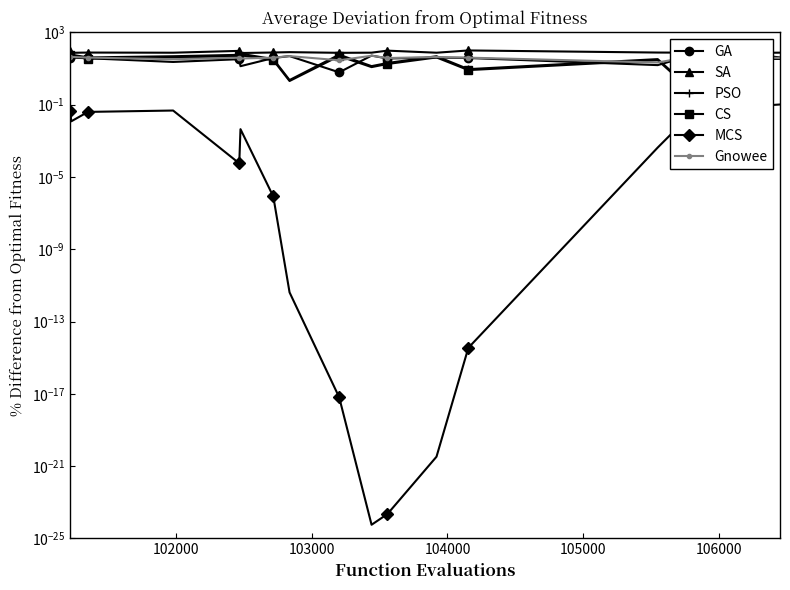

What is the greatest value displayed?

99.5